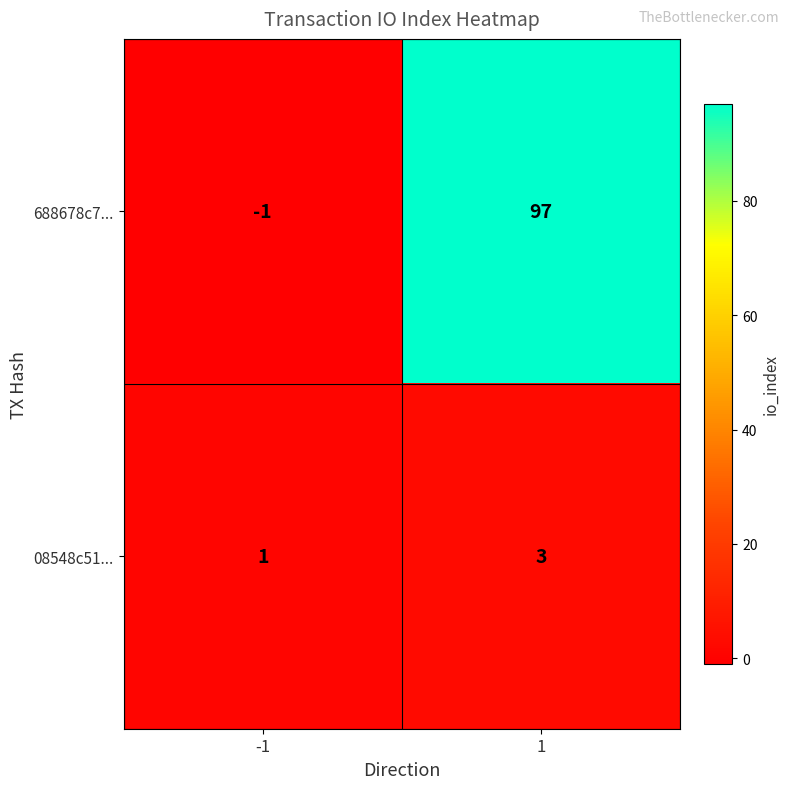

At -1, list the series in order from largest to smallest.

08548c51..., 688678c7...